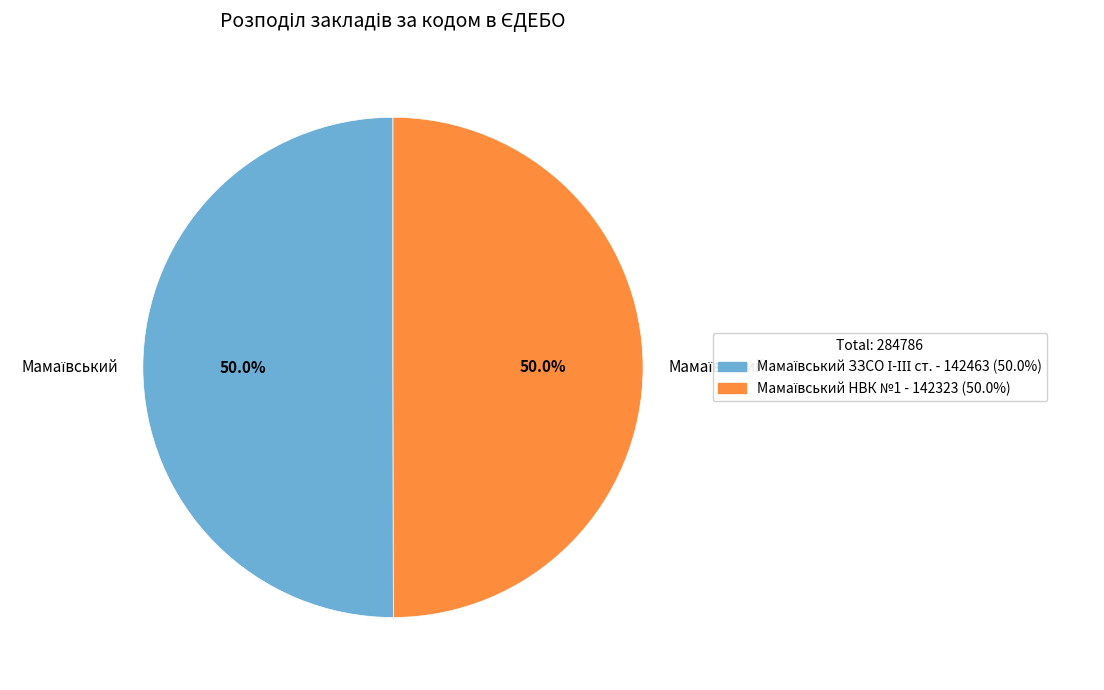

Is there a majority slice in this chart?

Yes